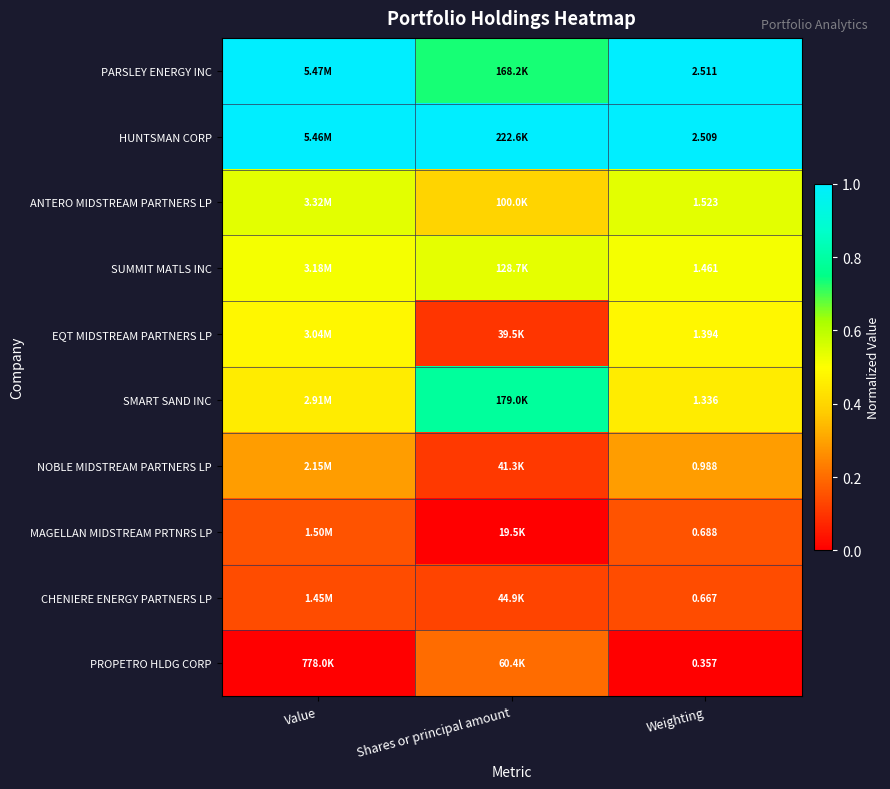

What is the sum of all PARSLEY ENERGY INC values?

2.7